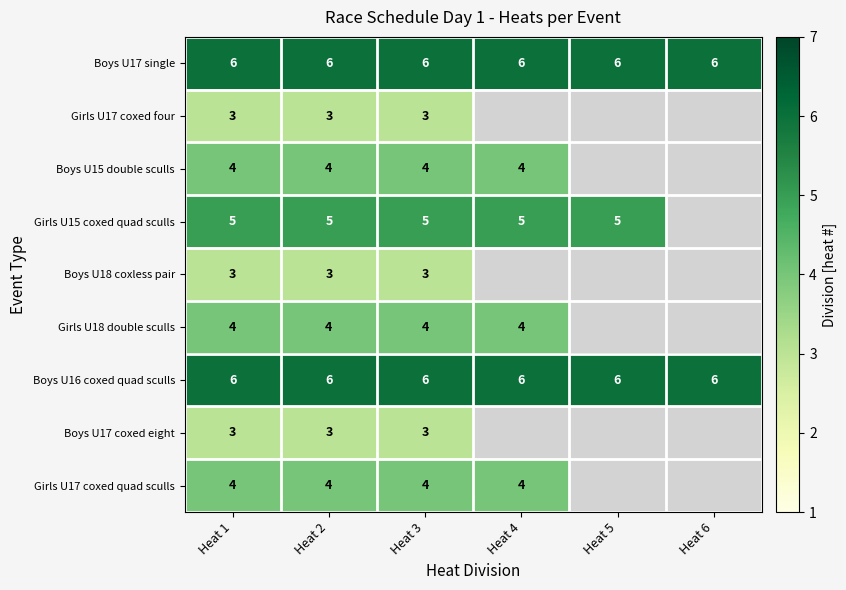

At which category is the sum across all series the highest?

Heat 1